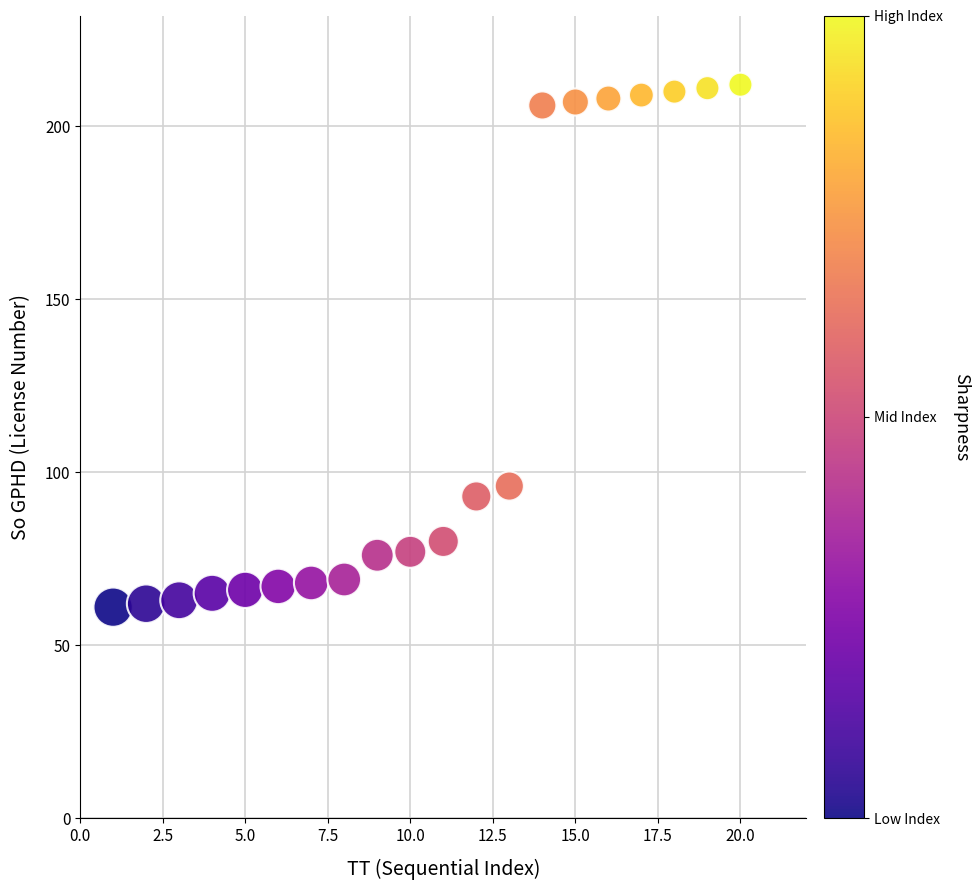

What is the range of Y values (max minus min)?

151